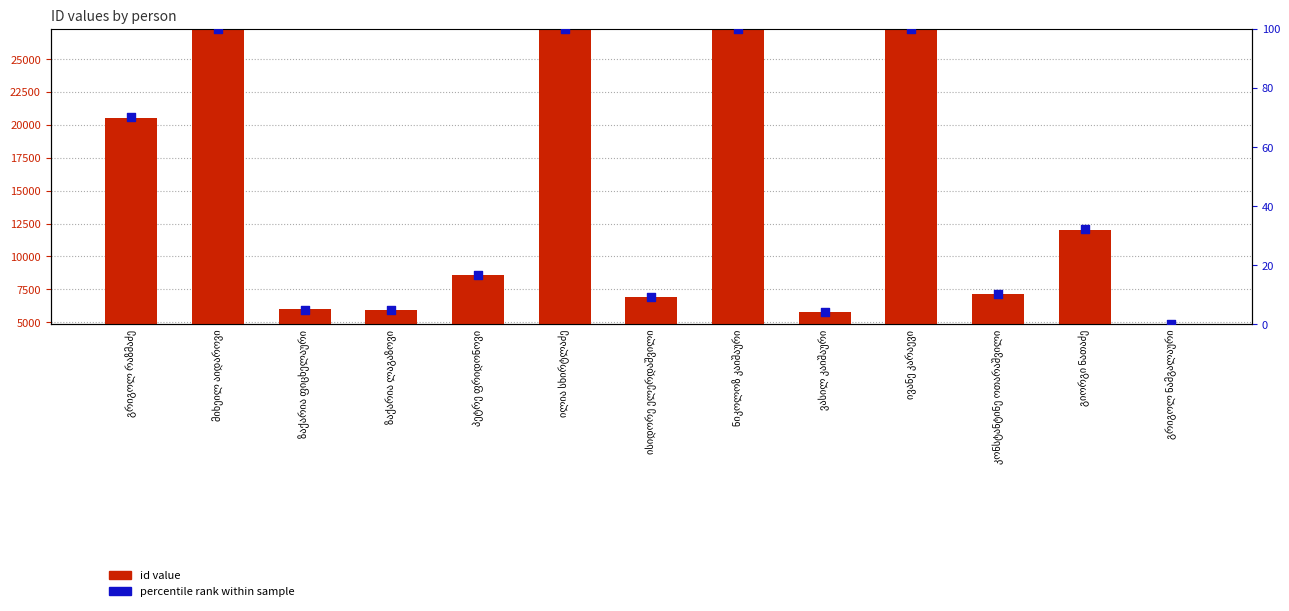

At how many categories does at least one series exceed 2244?

13